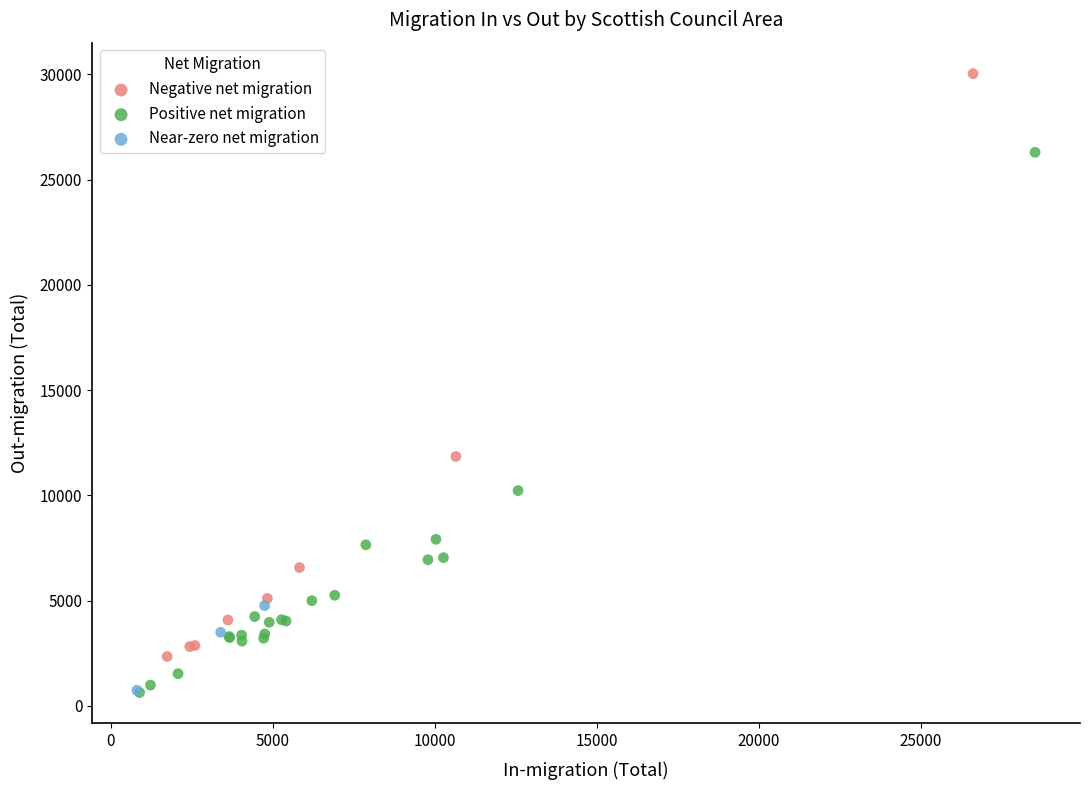

Which series contains the highest Y value?

Negative net migration